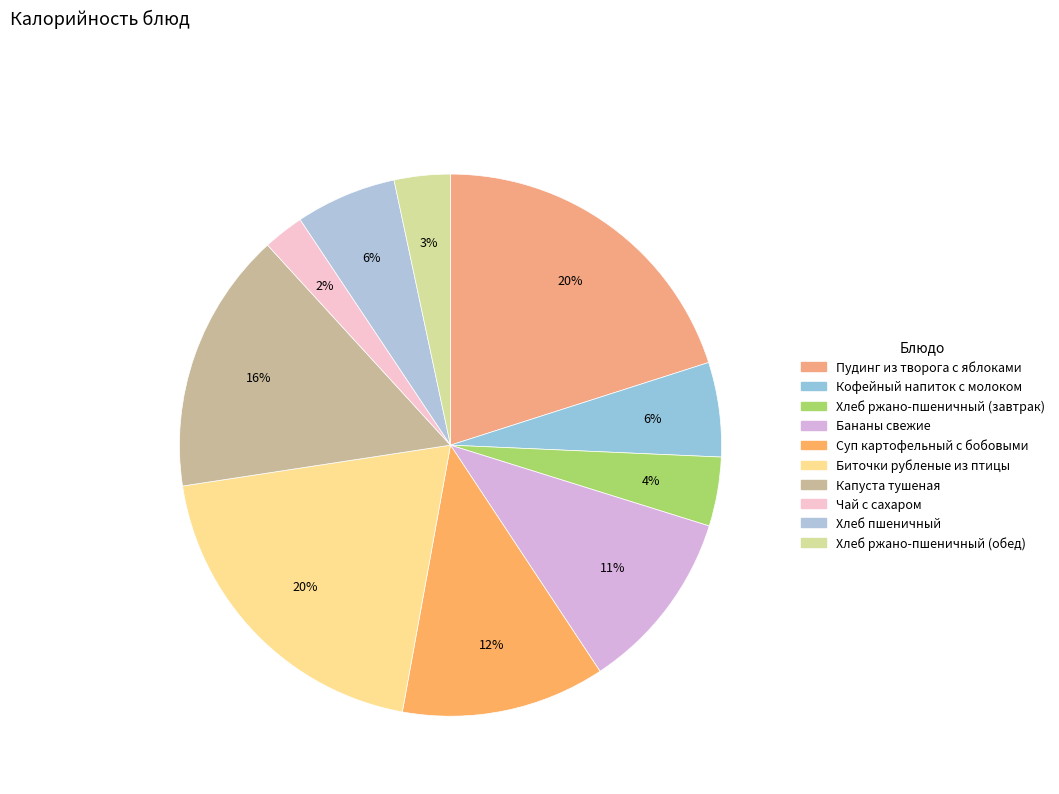

What percentage is the Хлеб ржано-пшеничный (обед) slice, to the nearest percent?

3%